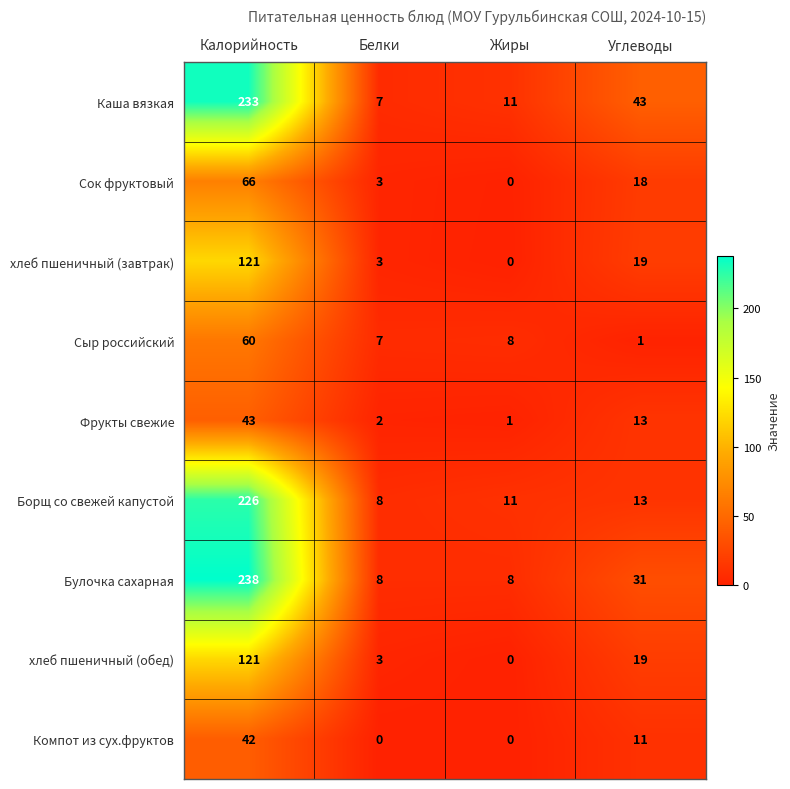

Which category has the highest value in the хлеб пшеничный (завтрак) series?

Калорийность